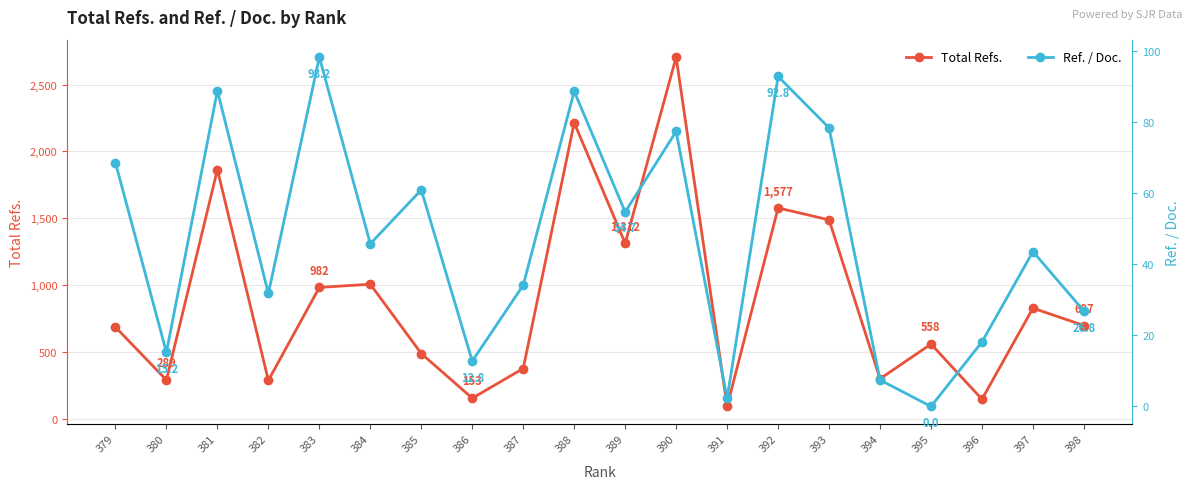

Where does the Total Refs. series first go above 697?

381